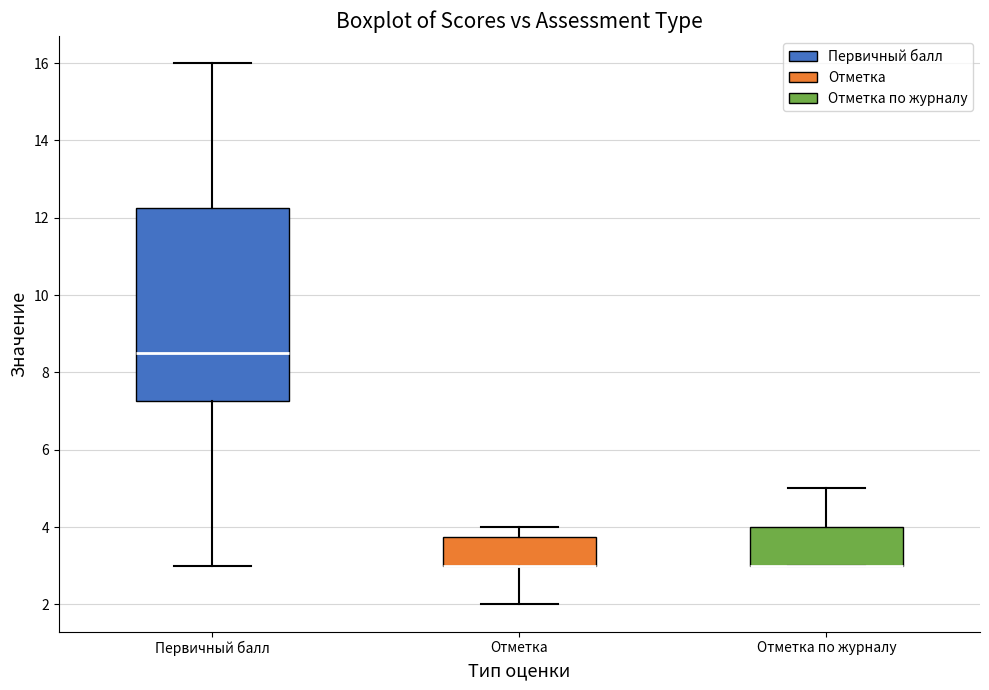

Where does the upper whisker of the box for Отметка по журналу end on the y-axis? The values are not printed on the chart, so give them approximately, as read against the axis.

5.0